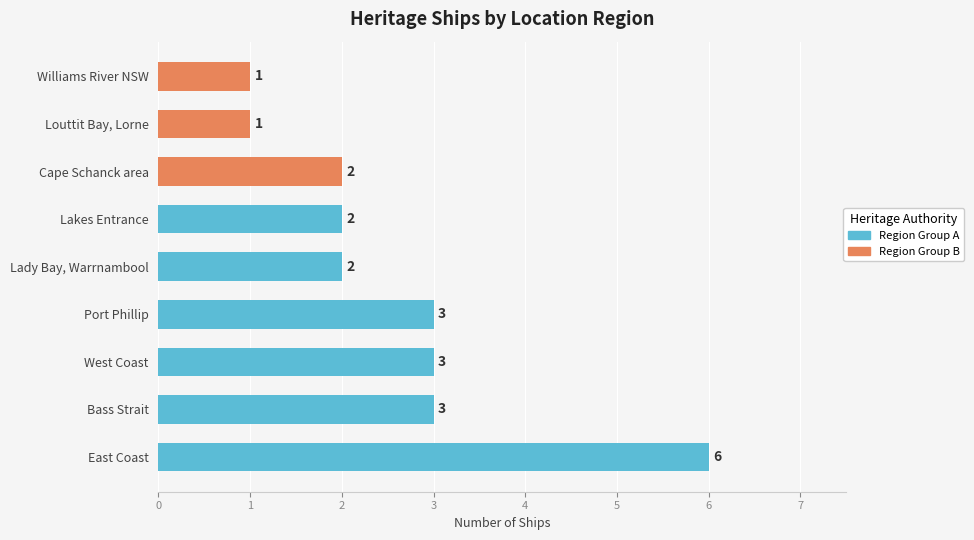

The value at Williams River NSW is 1. True or false?

True